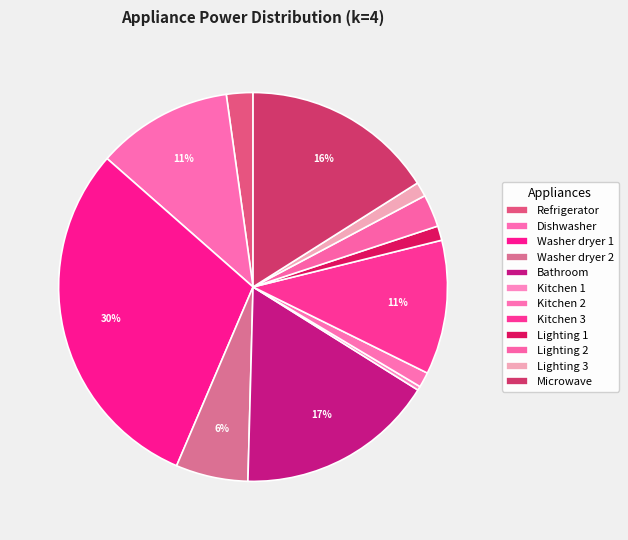

Between Refrigerator and Kitchen 1, which is larger?

Refrigerator